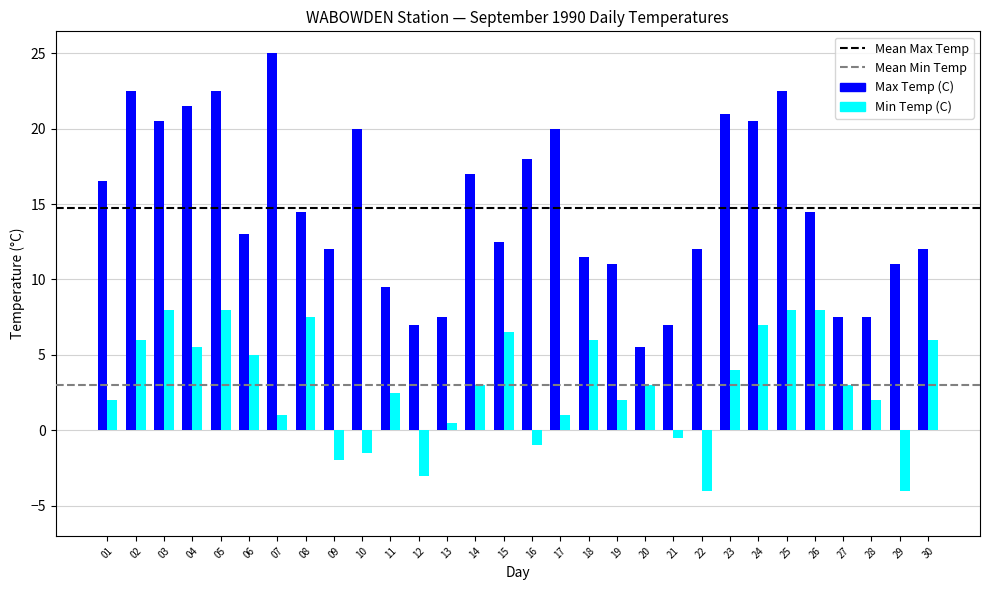

Rank the series by their average value, from lowest to highest.

Min Temp (C), Max Temp (C)